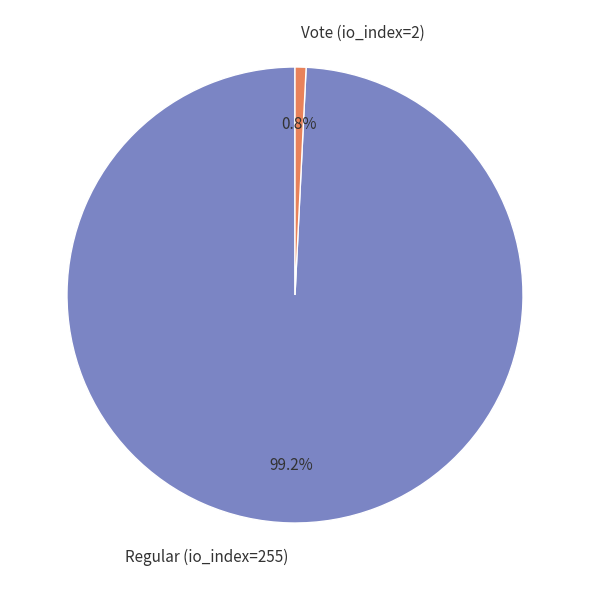

Between Regular (io_index=255) and Vote (io_index=2), which is larger?

Regular (io_index=255)